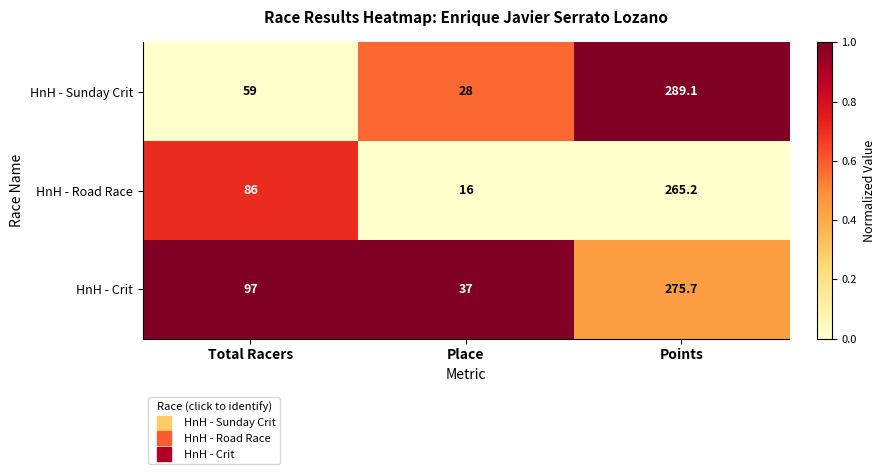

At which category is the sum across all series the highest?

Points